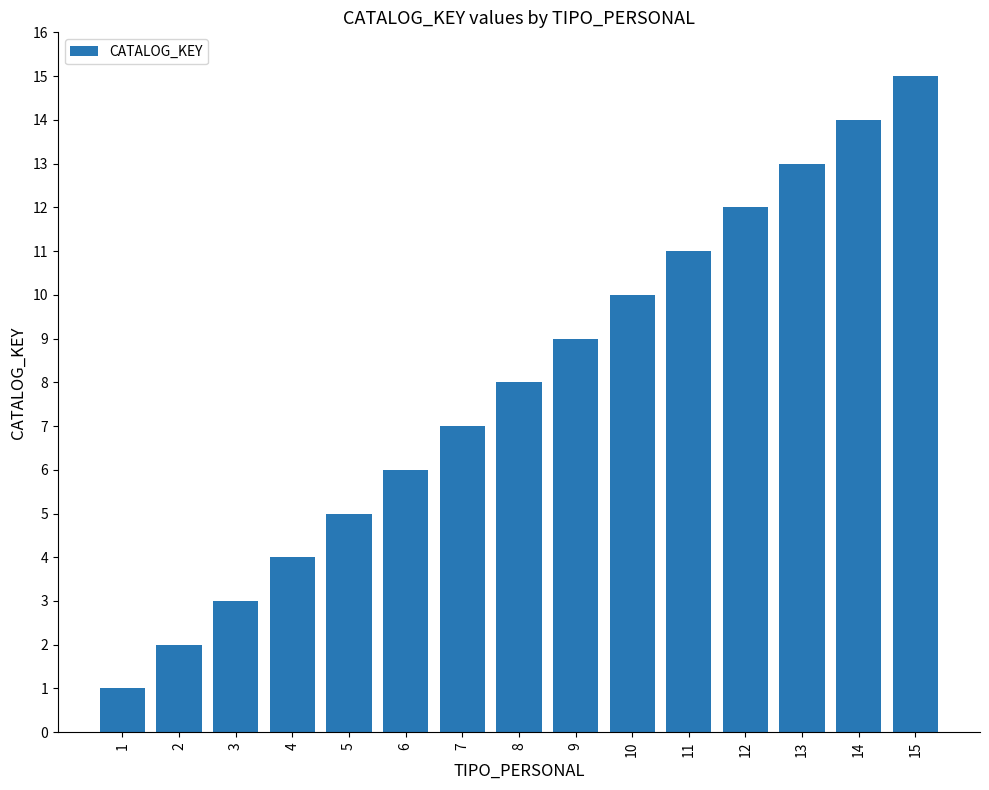

What is the sum of all values?

120